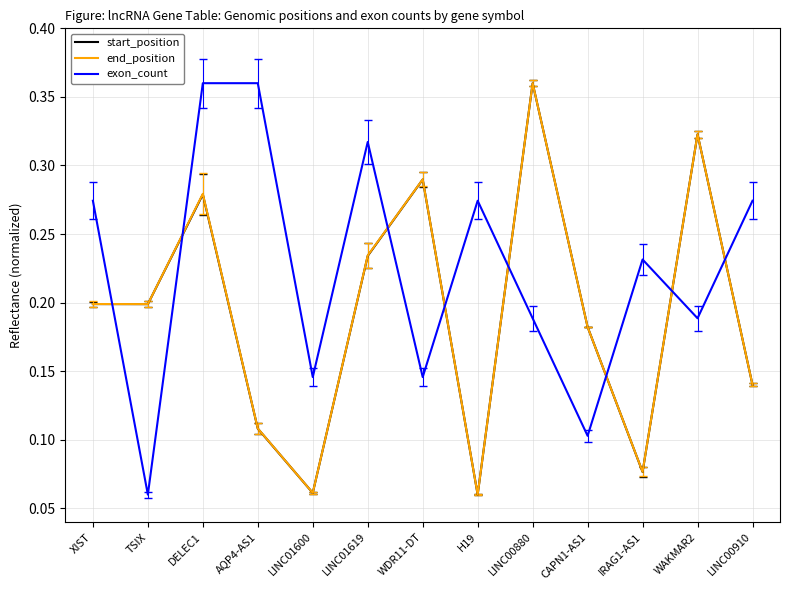

Which series changed the most between DELEC1 and H19?

end_position